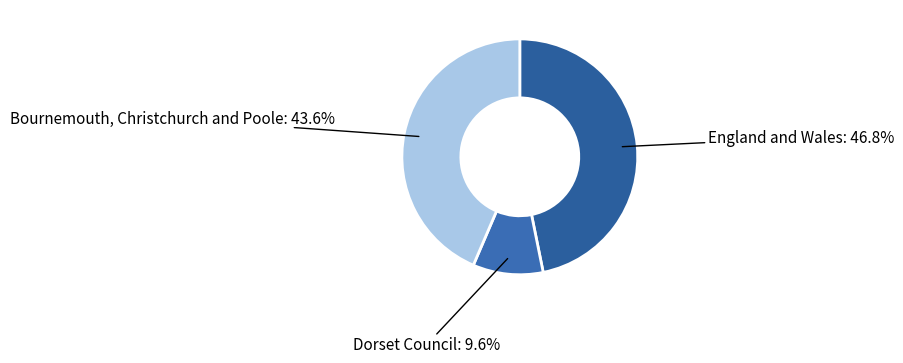

Do England and Wales and Bournemouth, Christchurch and Poole together represent more than half of the pie?

Yes